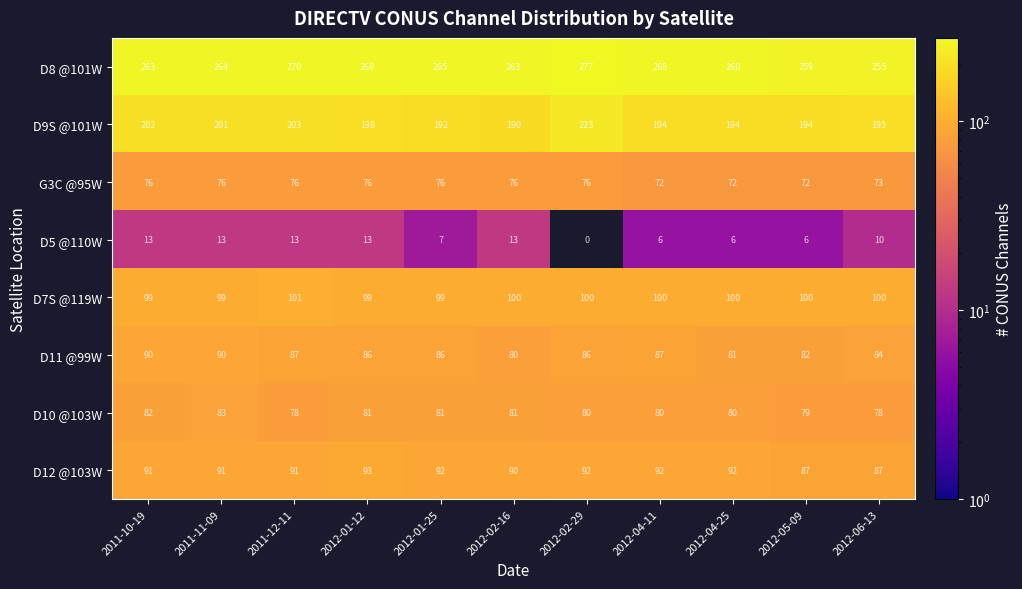

At which category does the chart reach its peak across all series?

2012-02-29